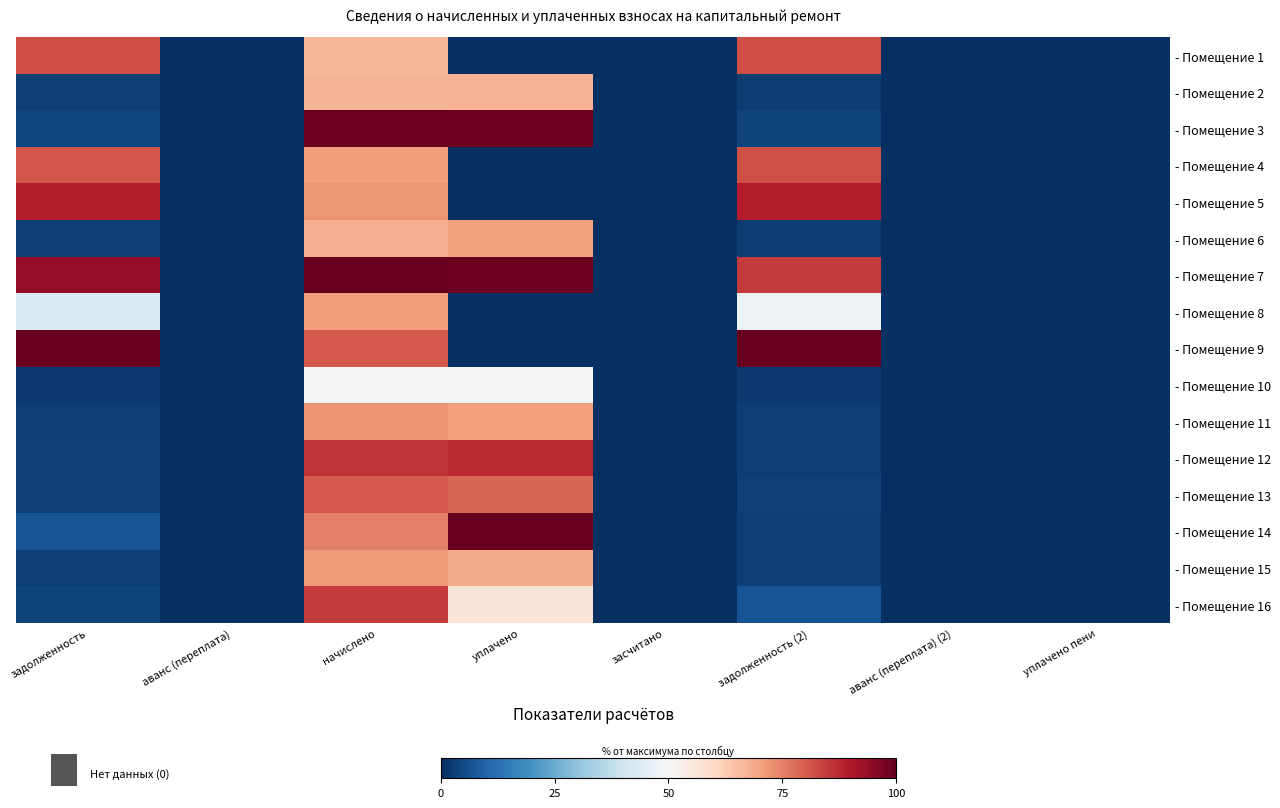

What is the spread (max minus min) of values at уплачено?

100.0